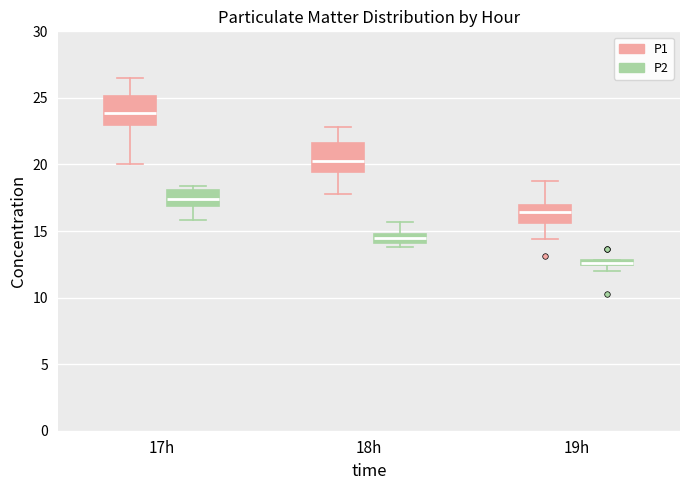

Where does the lower whisker of the box for 17h (P1) end on the y-axis? The values are not printed on the chart, so give them approximately, as read against the axis.

20.0